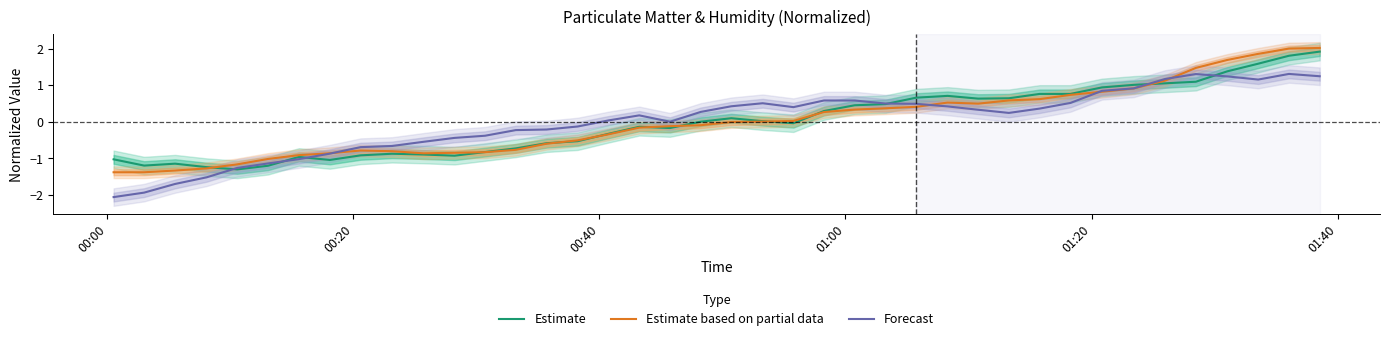

What is the lowest value of the Forecast series?

-2.1